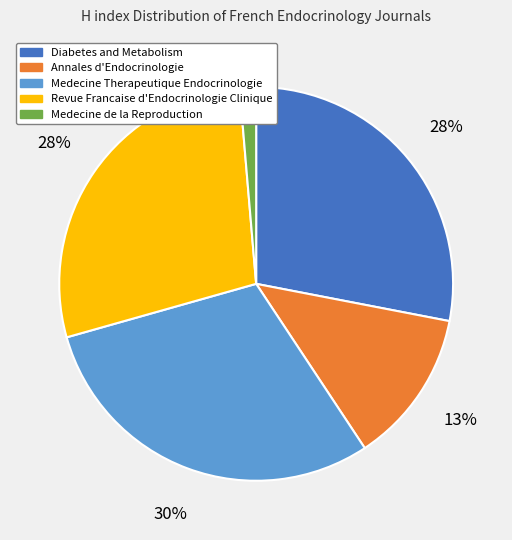

To the nearest percent, what is the average slice percentage?

20%